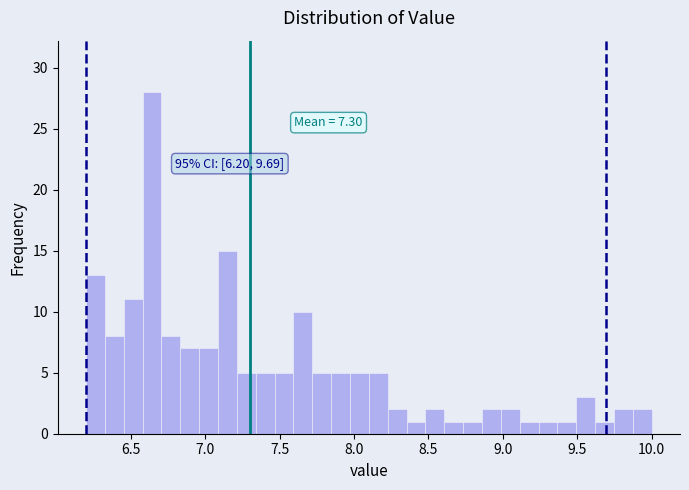

Around what value on the x-axis is the tallest bar? Give the approximate position of its centre, as read against the axis.

6.65